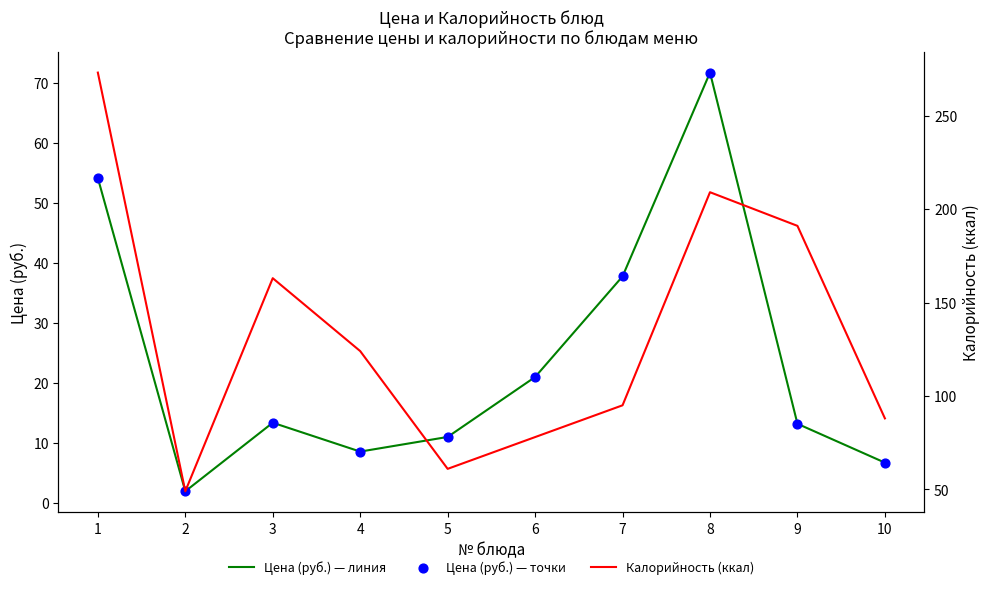

At how many categories does at least one series exceed 52?

9